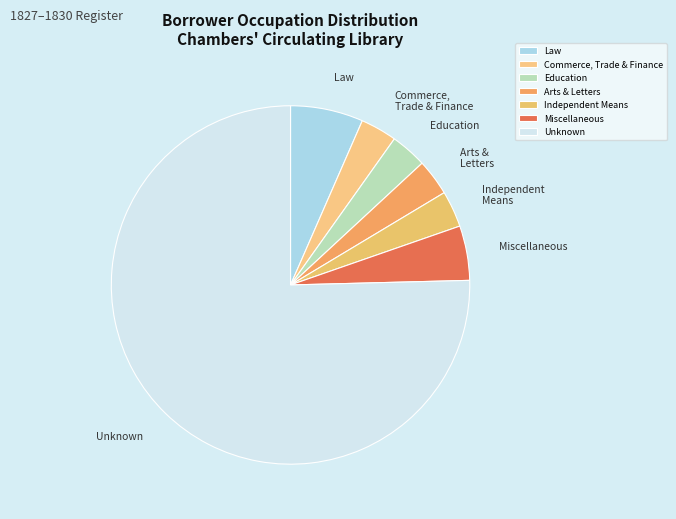

How many segments does this pie chart have?

7